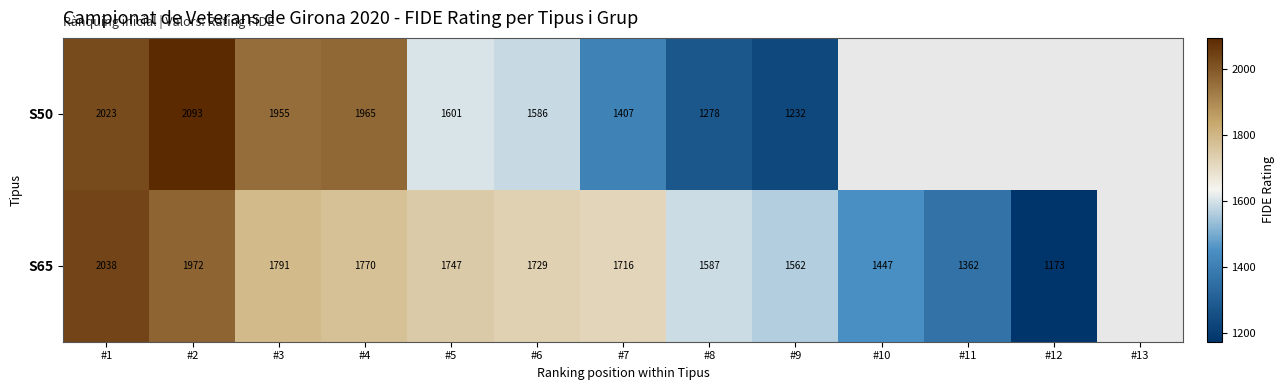

At #5, list the series in order from smallest to largest.

S50, S65